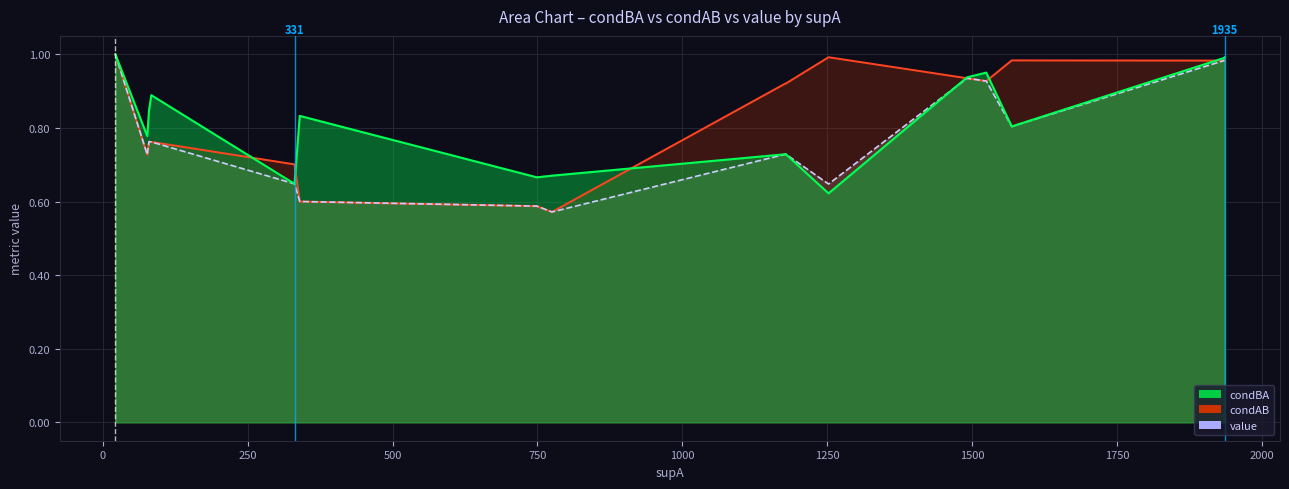

True or false: value and condAB intersect in this chart.

False